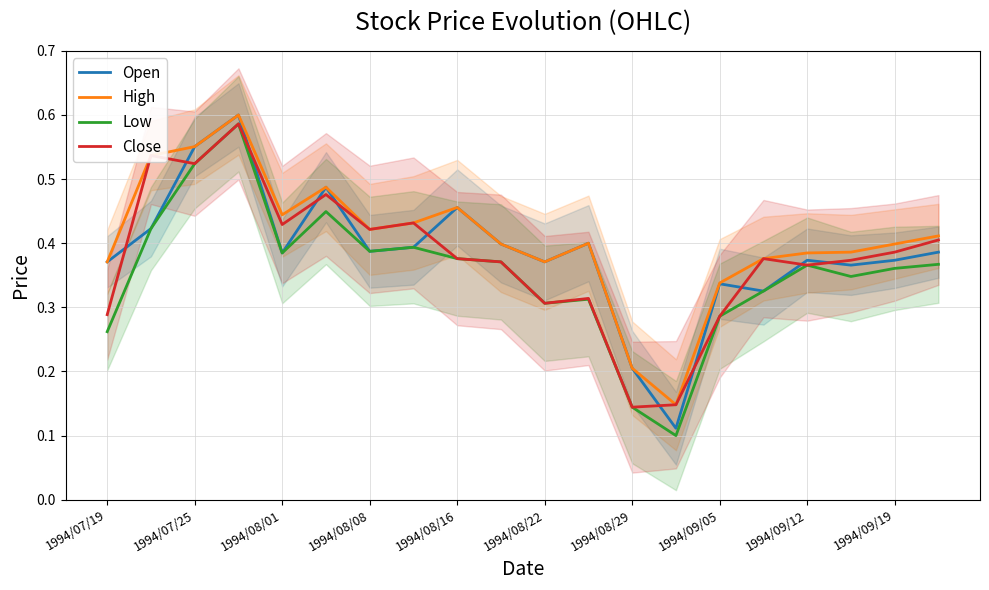

Which series ends up on top after the final intersection of Open and Close?

Close